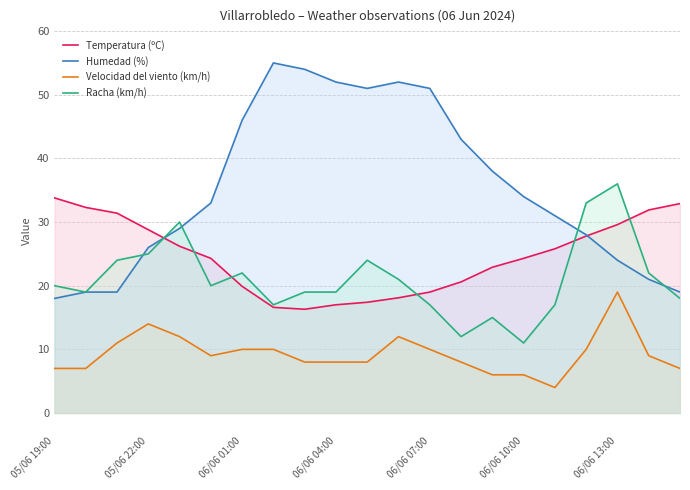

Which series has the largest range (max minus min)?

Humedad (%)